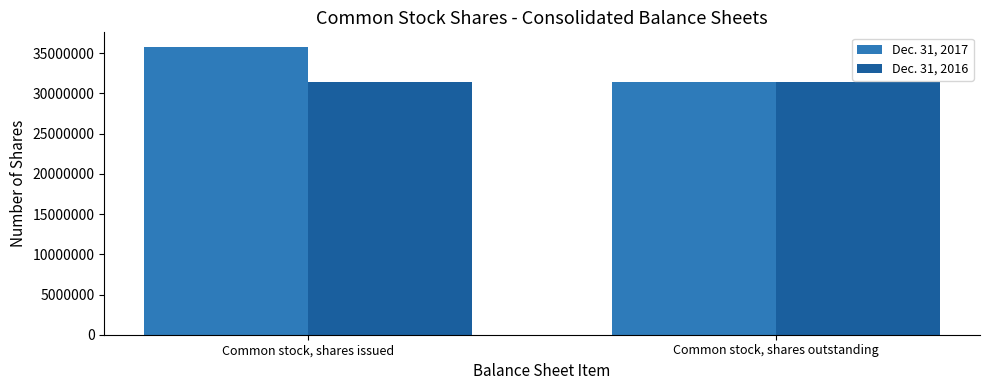

The value of Dec. 31, 2017 at Common stock, shares outstanding is 20952063. True or false?

False